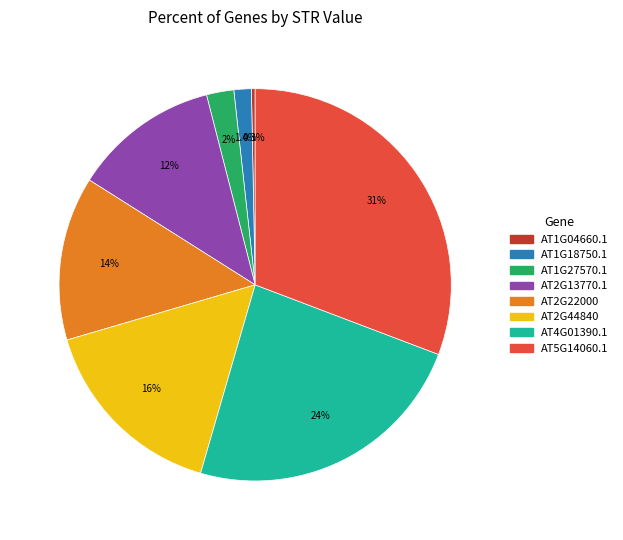

To the nearest percent, what is the difference between the largest and smallest slice percentages?

30%